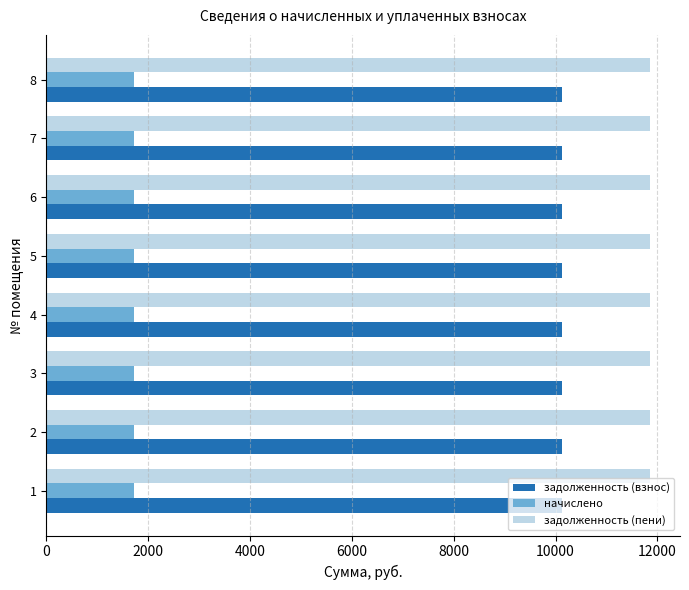

What is the total value across all series at 3?

23689.1